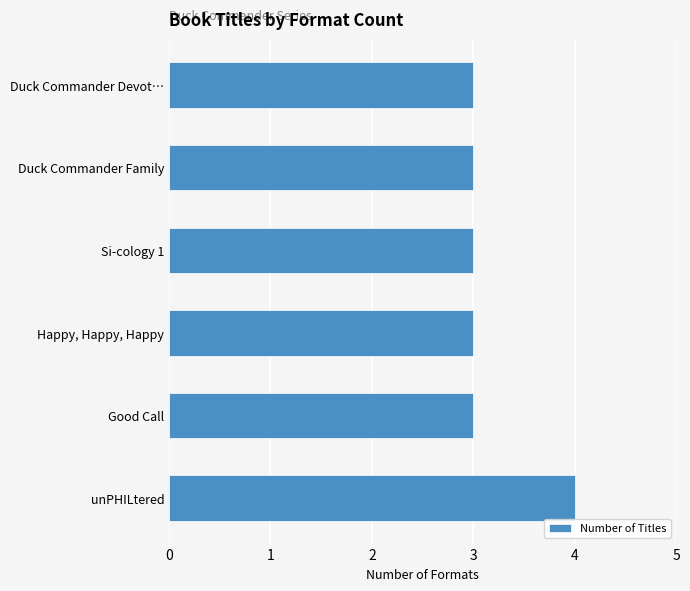

How many bars are there in total?

6